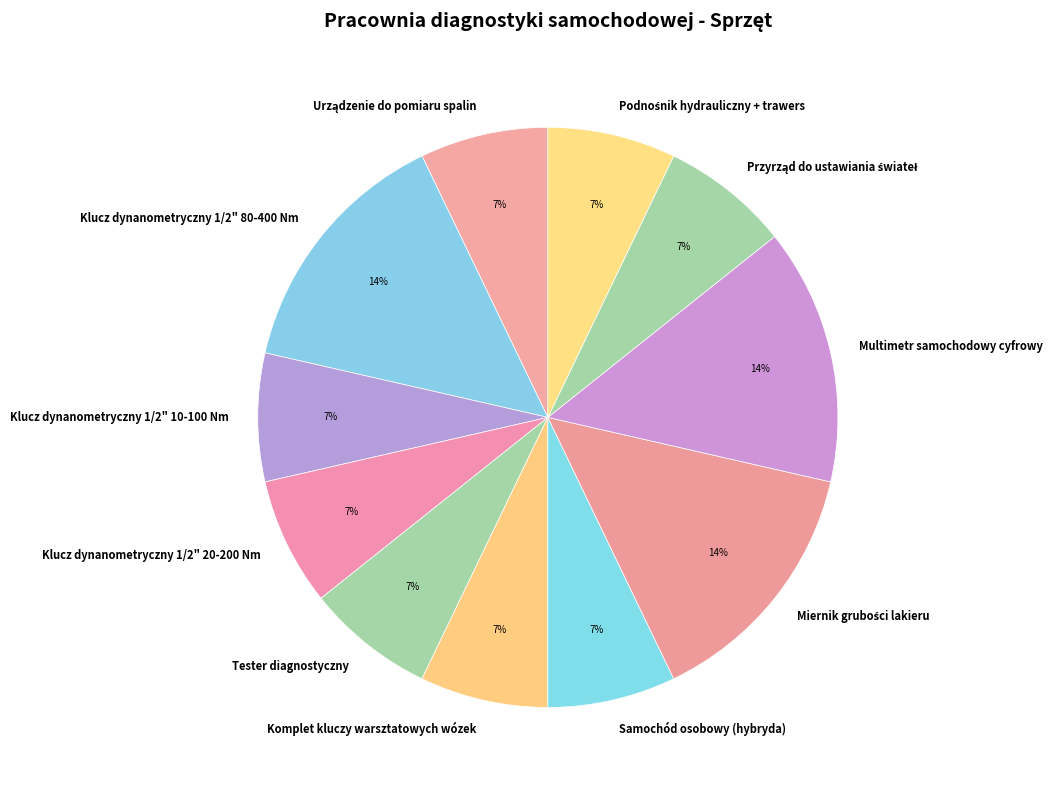

To the nearest percent, what is the combined percentage of Multimetr samochodowy cyfrowy and Klucz dynanometryczny 1/2" 10-100 Nm?

21%